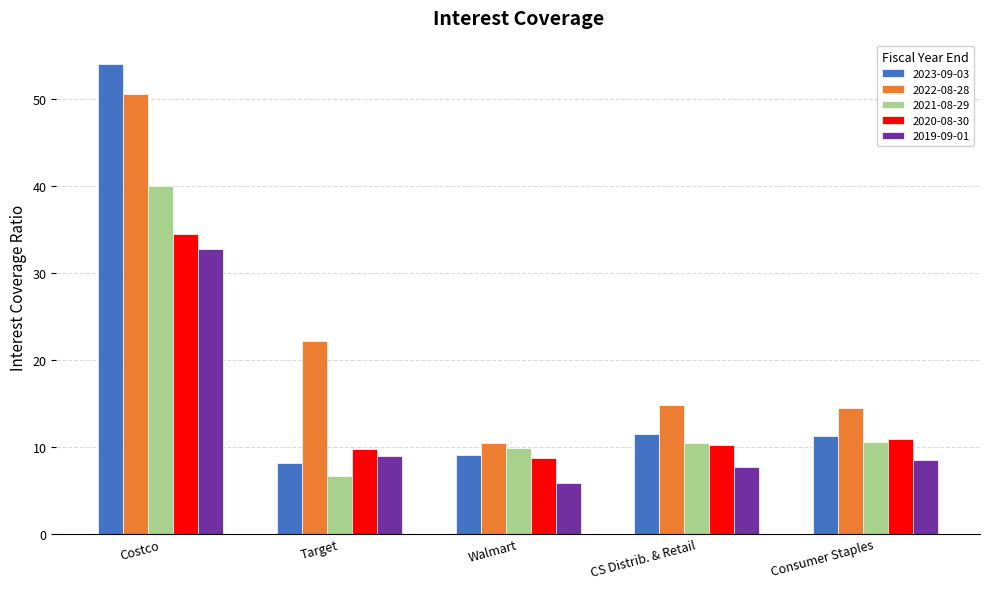

At which label does 2020-08-30 first exceed 10?

Costco